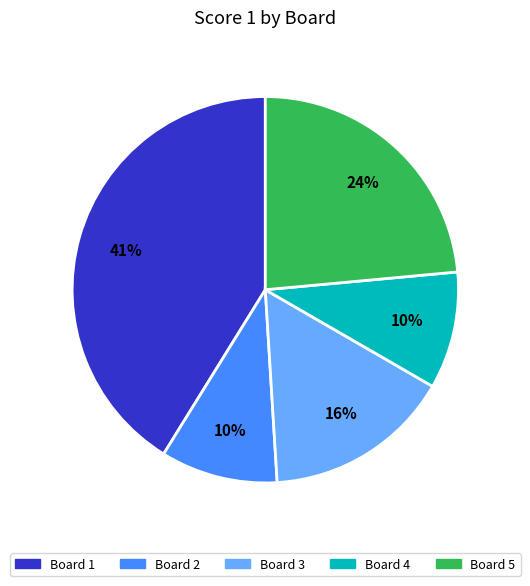

To the nearest percent, what is the average slice percentage?

20%